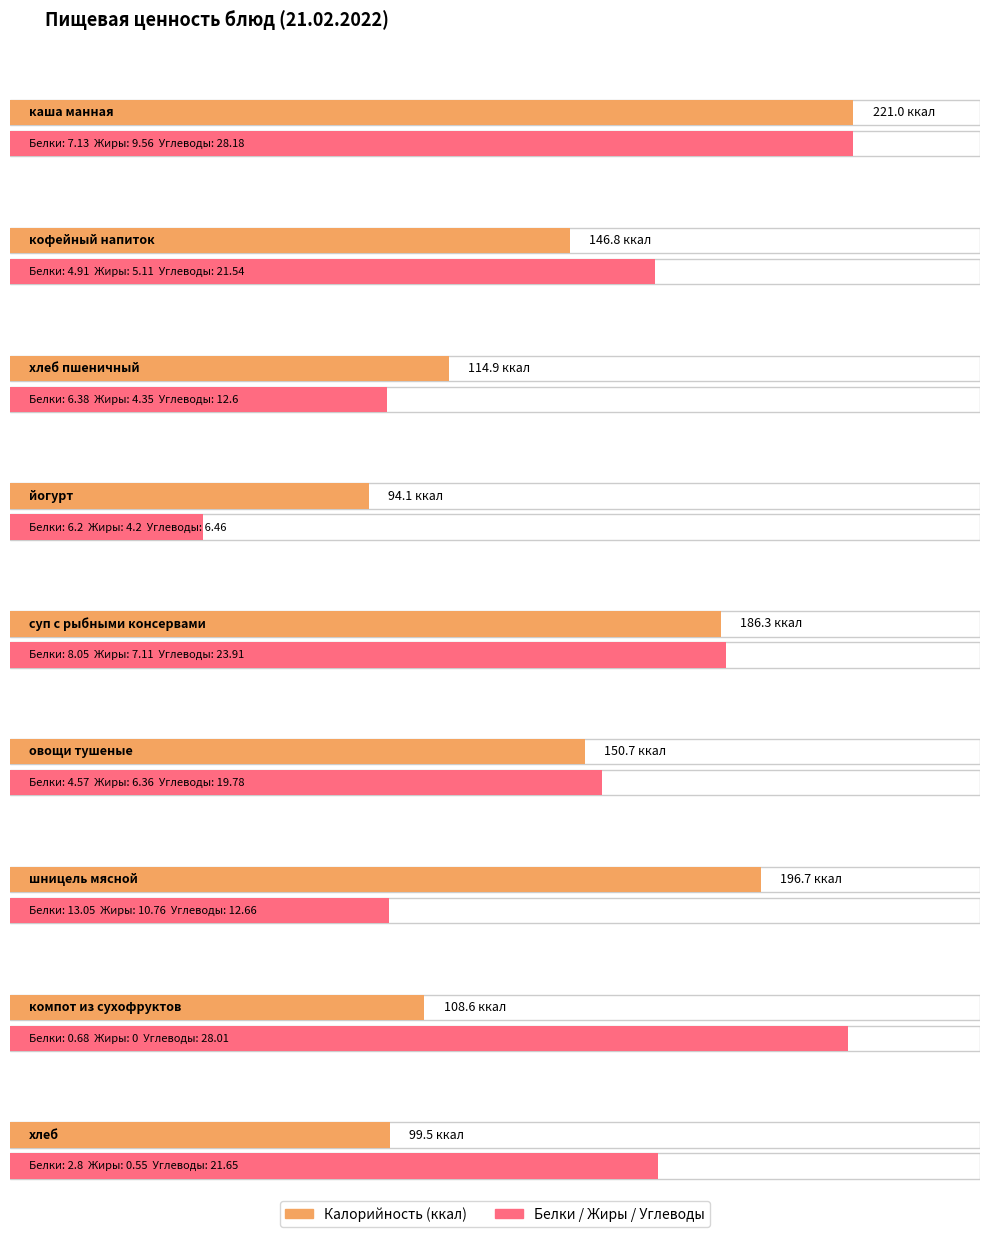

Where is Жиры nearest to the value 5?

кофейный напиток